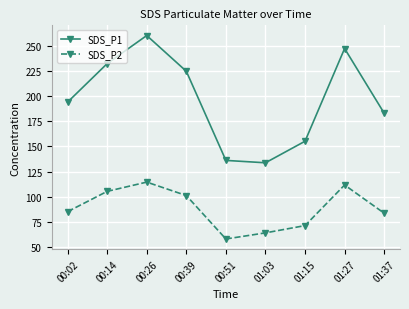

At which label does SDS_P2 reach its peak?

00:26